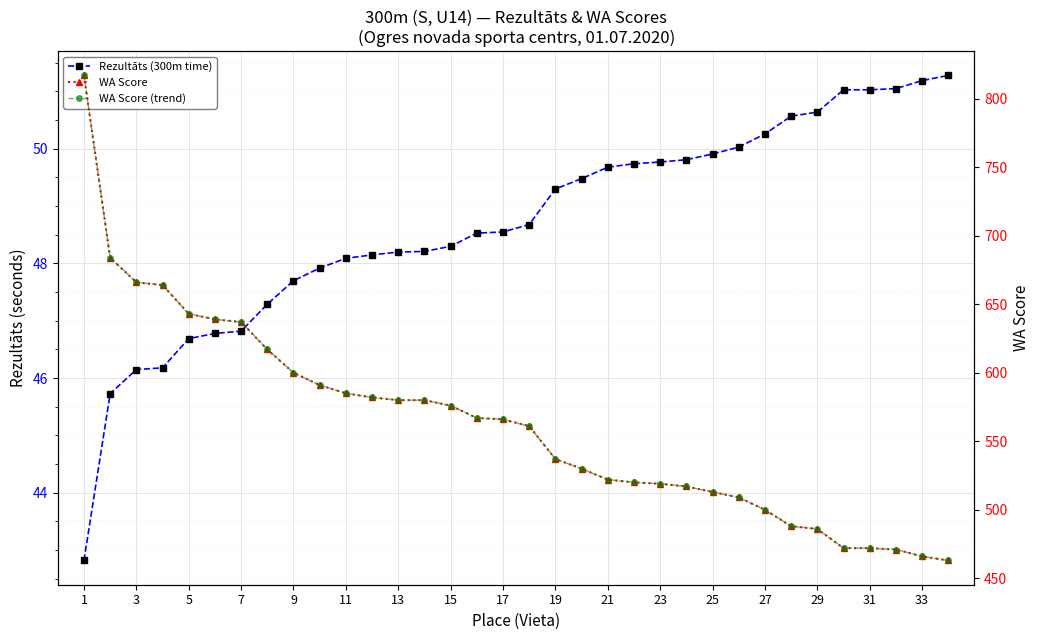

Rank the series by their maximum value, from lowest to highest.

Rezultāts (300m time), WA Score, WA Score (trend)